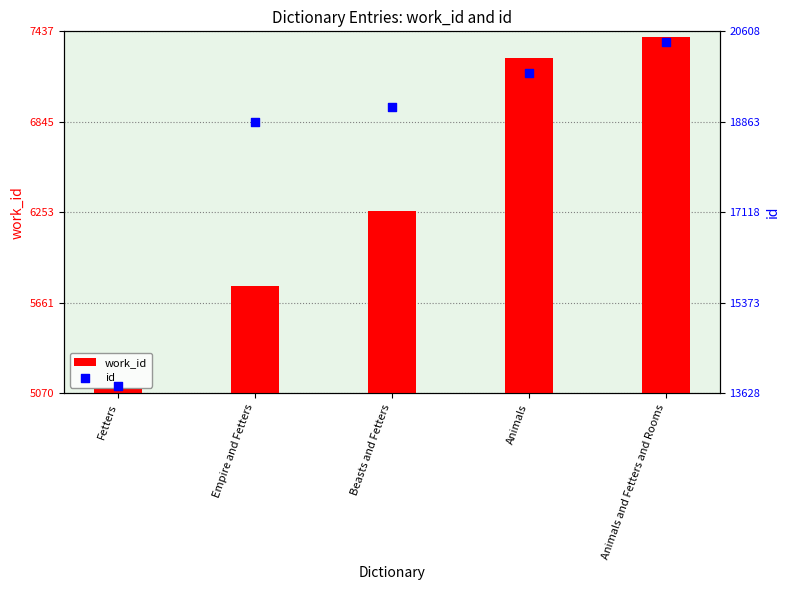

Is the value of id at Empire and Fetters greater than the value of work_id at Fetters?

Yes